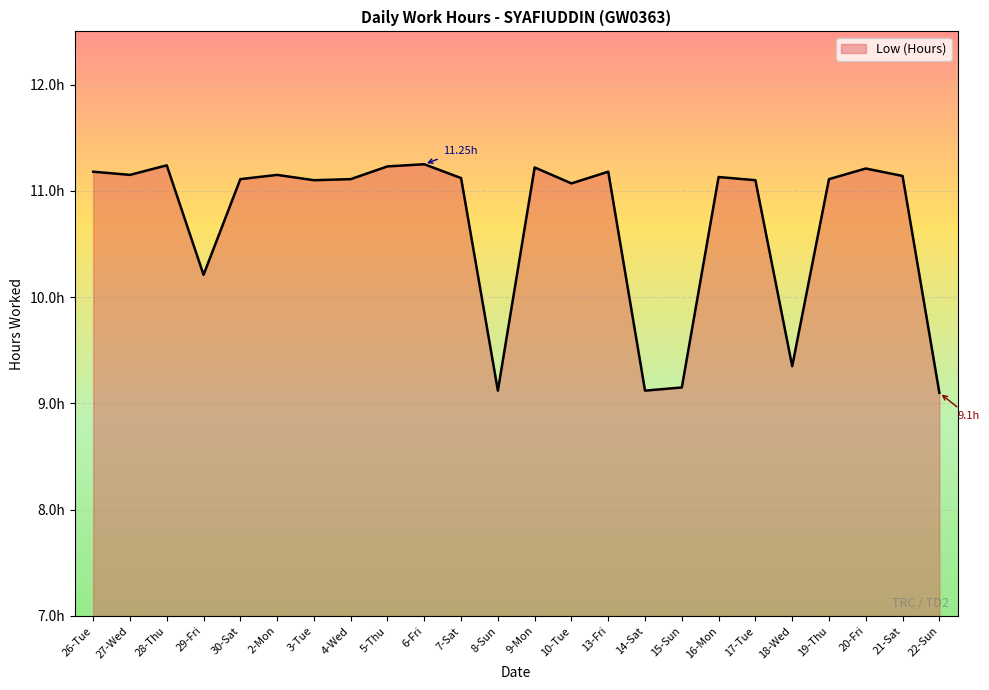

What is the smallest value displayed?

9.1